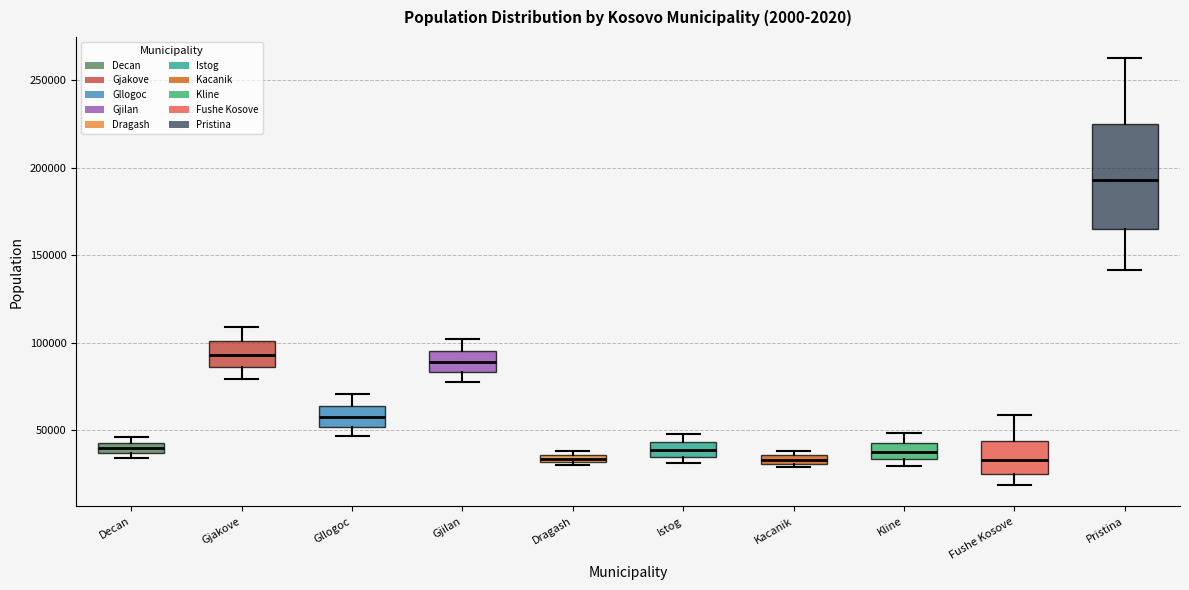

Which box has the highest median line?

Pristina